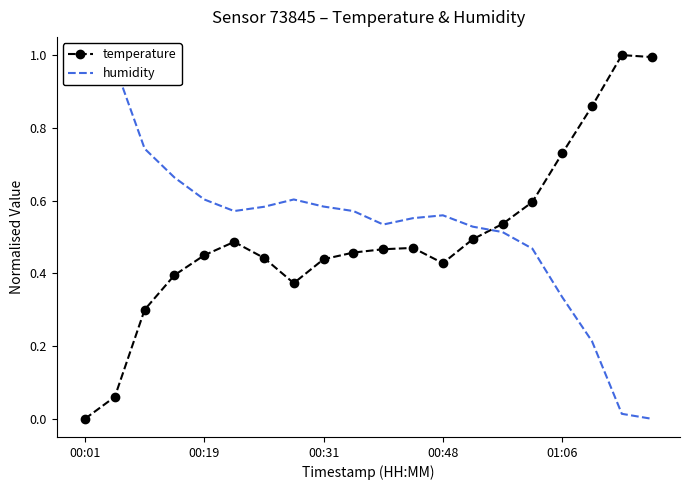

At which category does temperature reach its first local valley?

7